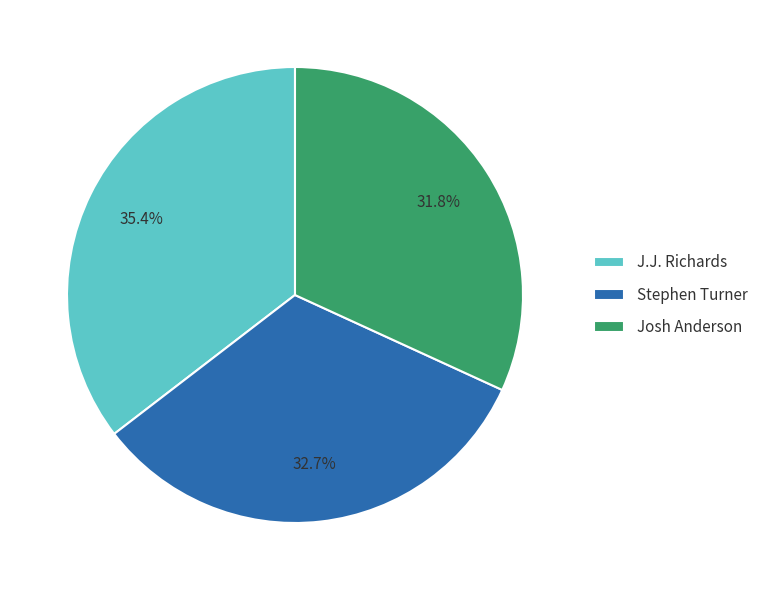

Is it true that Josh Anderson is 32% of the pie?

True